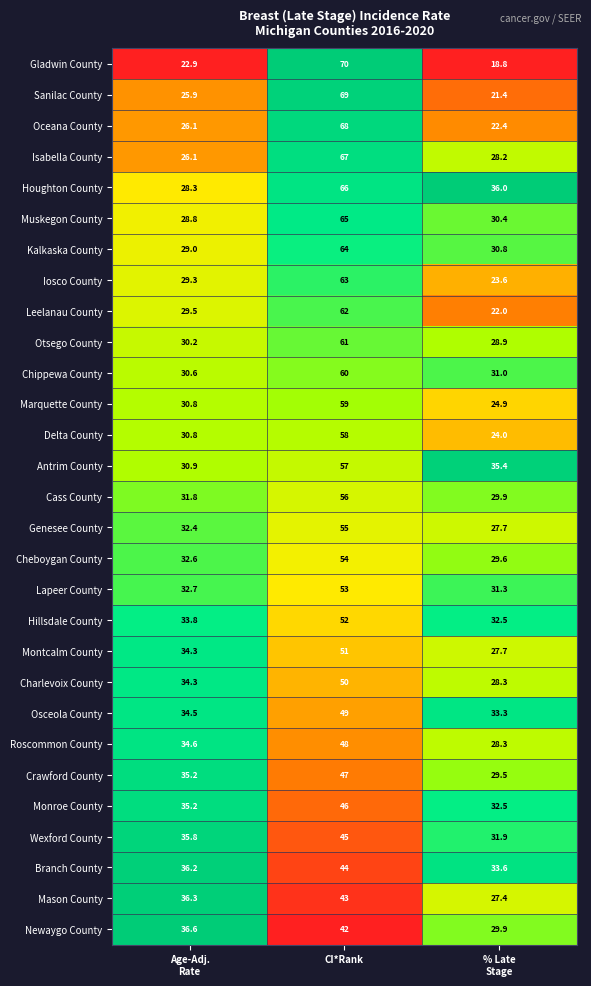

Rank the series by their maximum value, from lowest to highest.

Newaygo County, Mason County, Branch County, Wexford County, Monroe County, Crawford County, Roscommon County, Osceola County, Charlevoix County, Montcalm County, Hillsdale County, Lapeer County, Cheboygan County, Genesee County, Cass County, Antrim County, Delta County, Marquette County, Chippewa County, Otsego County, Leelanau County, Iosco County, Kalkaska County, Muskegon County, Houghton County, Isabella County, Oceana County, Sanilac County, Gladwin County